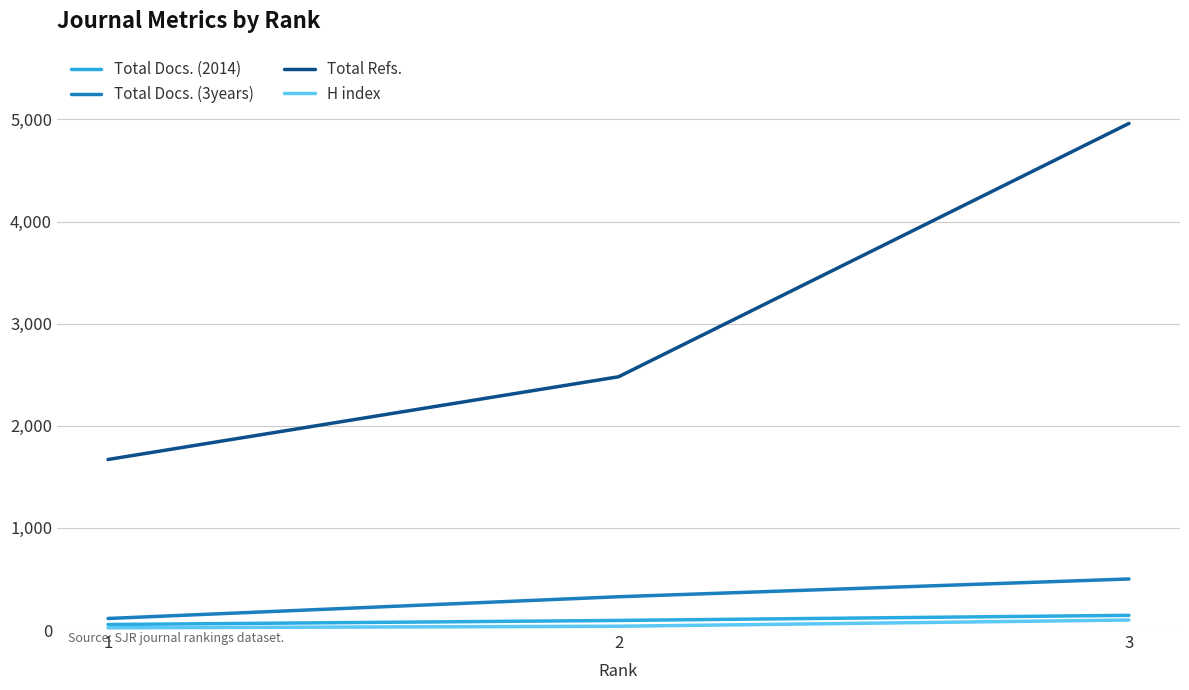

At which category is the sum across all series the highest?

3